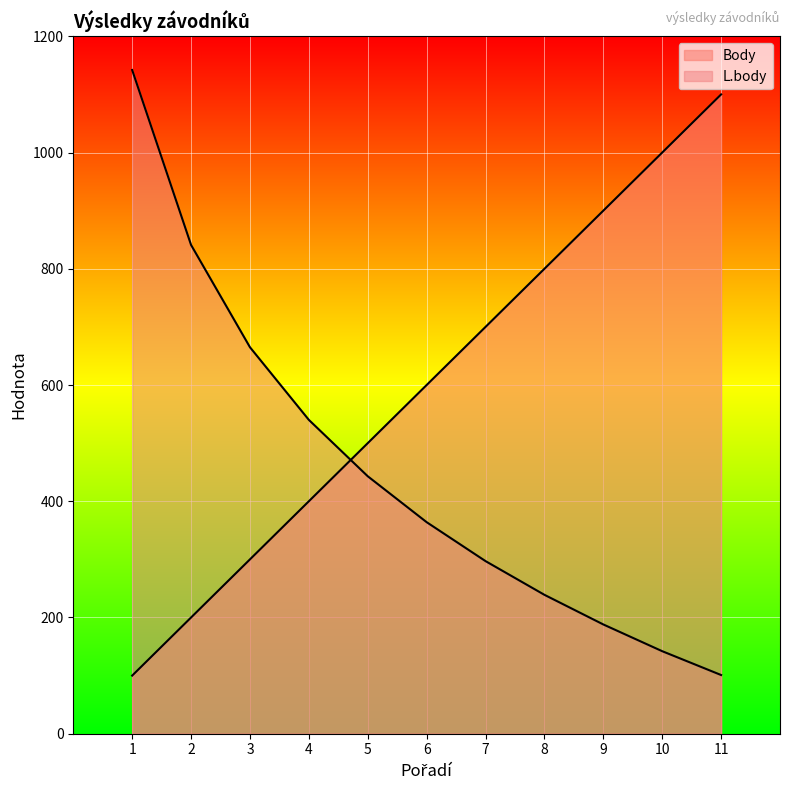

Which has a higher value, 10 or 1?

10